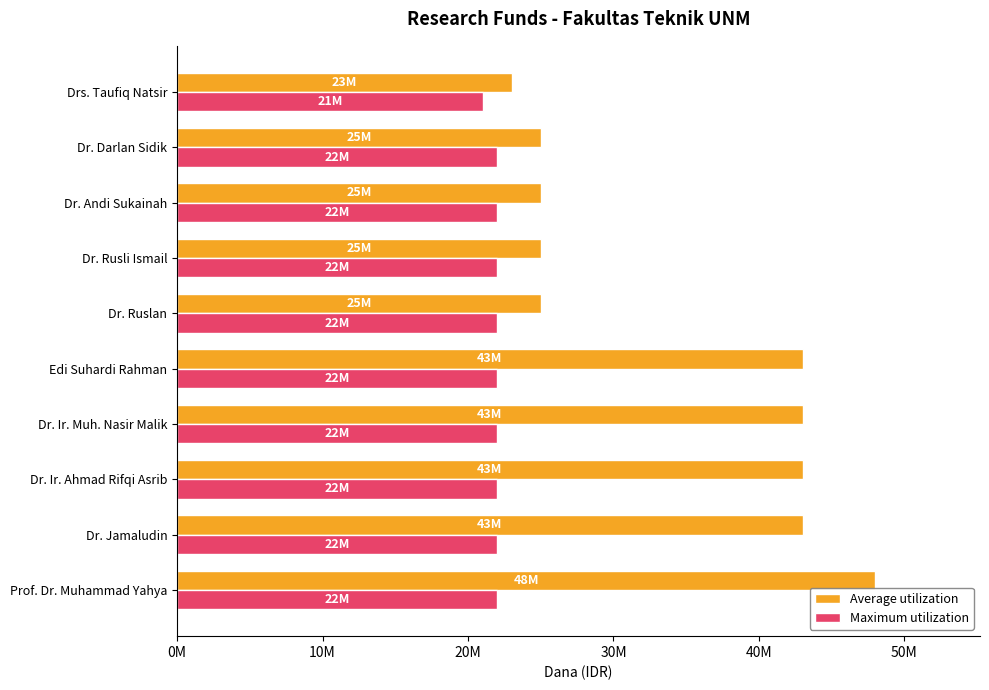

At which category is the sum across all series the highest?

Prof. Dr. Muhammad Yahya